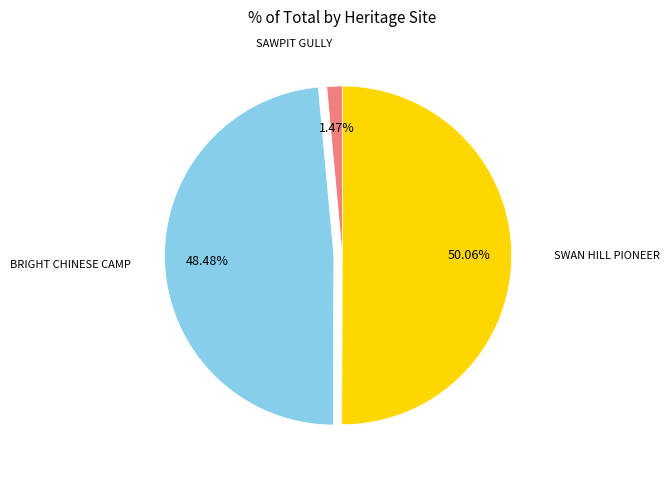

Count the number of slices in the pie.

3